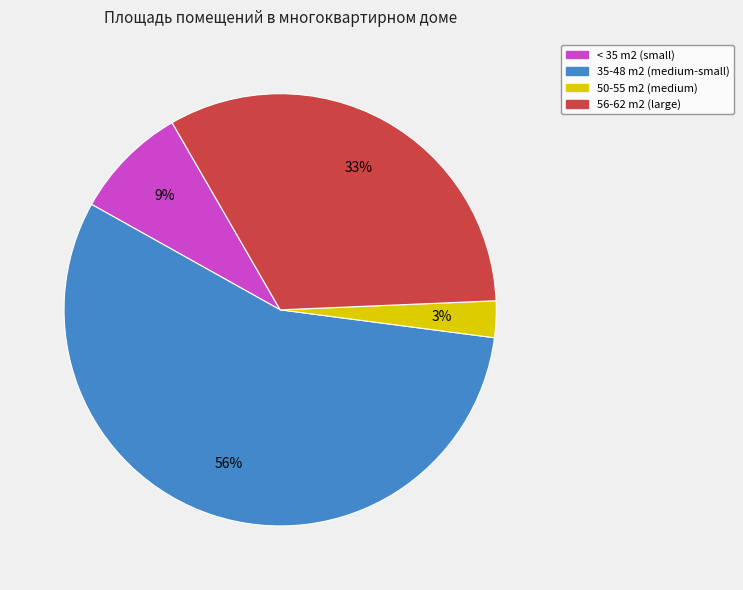

Is there a majority slice in this chart?

Yes